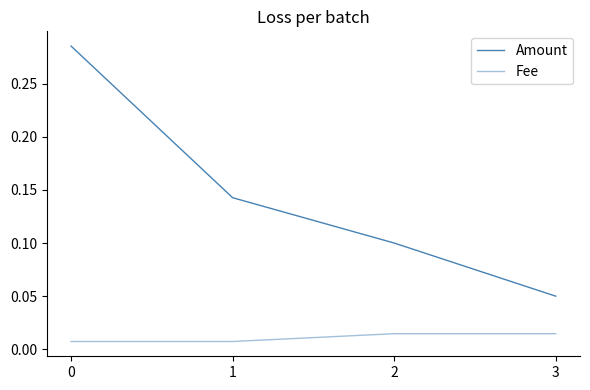

How many series are shown in this chart?

2